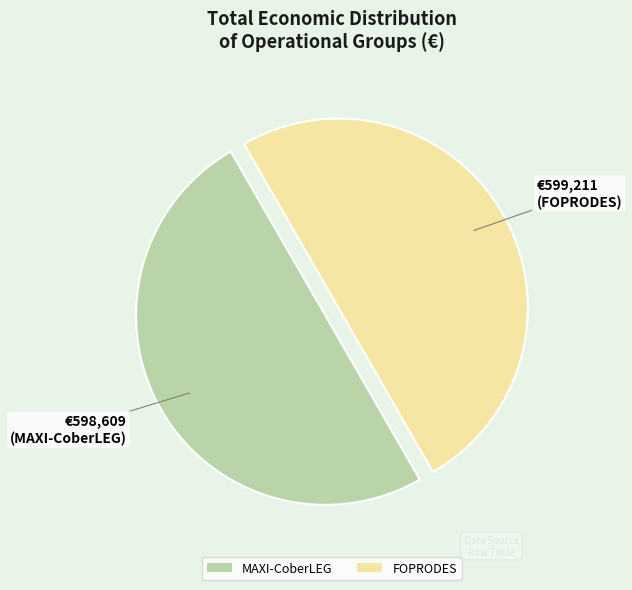

How many slices are in this pie chart?

2